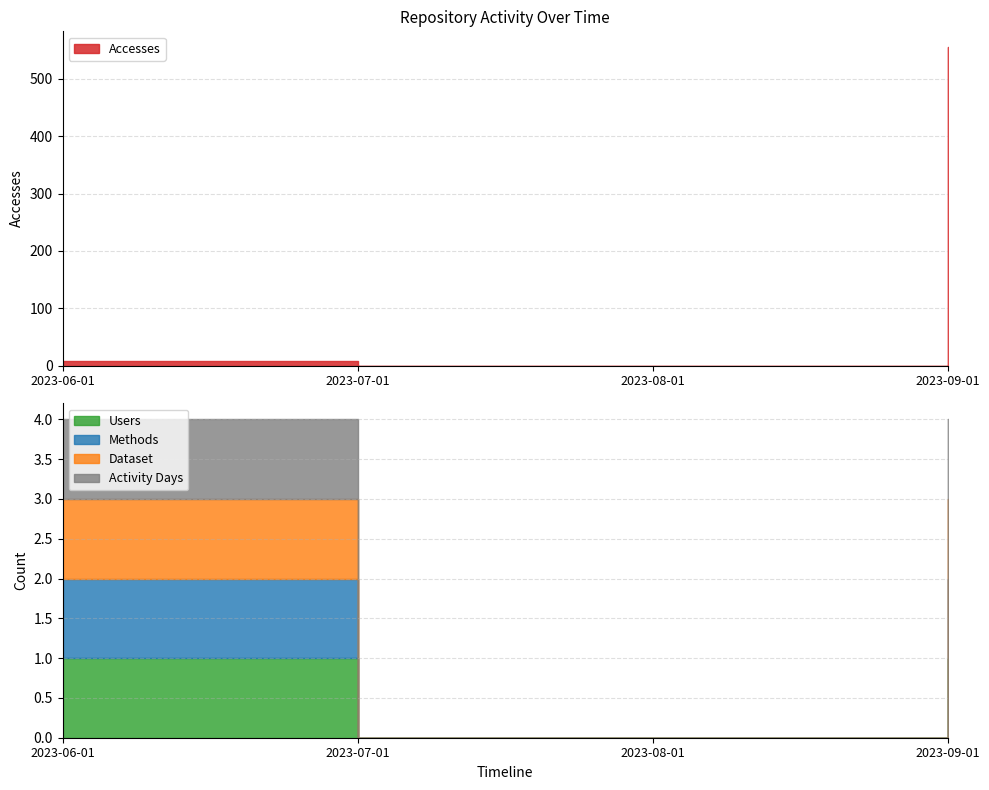

Between 2023-06-01 and 2023-09-01, which series saw the biggest shift?

Accesses